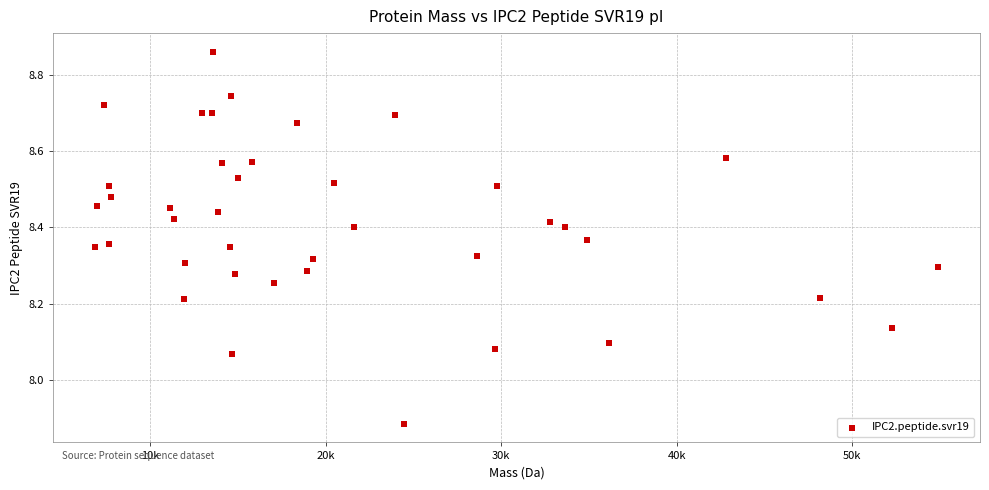

What is the range of X values (max minus min)?

47990.8